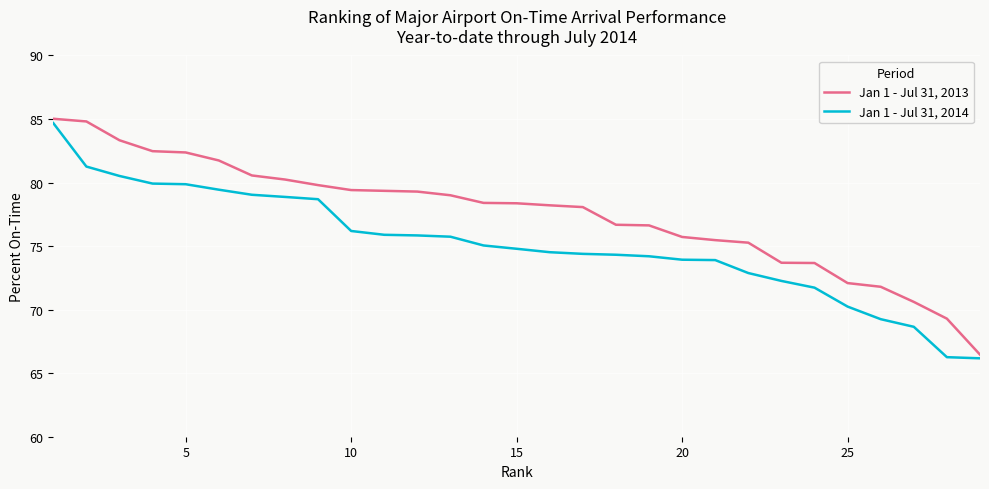

How many categories are shown in the chart?

29